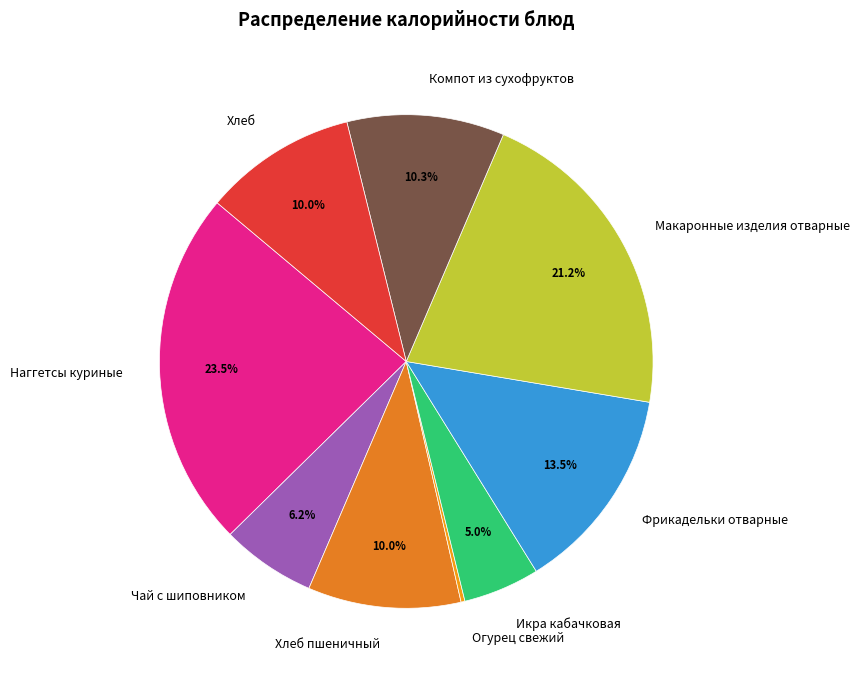

Is it true that Хлеб пшеничный is 1% of the pie?

False